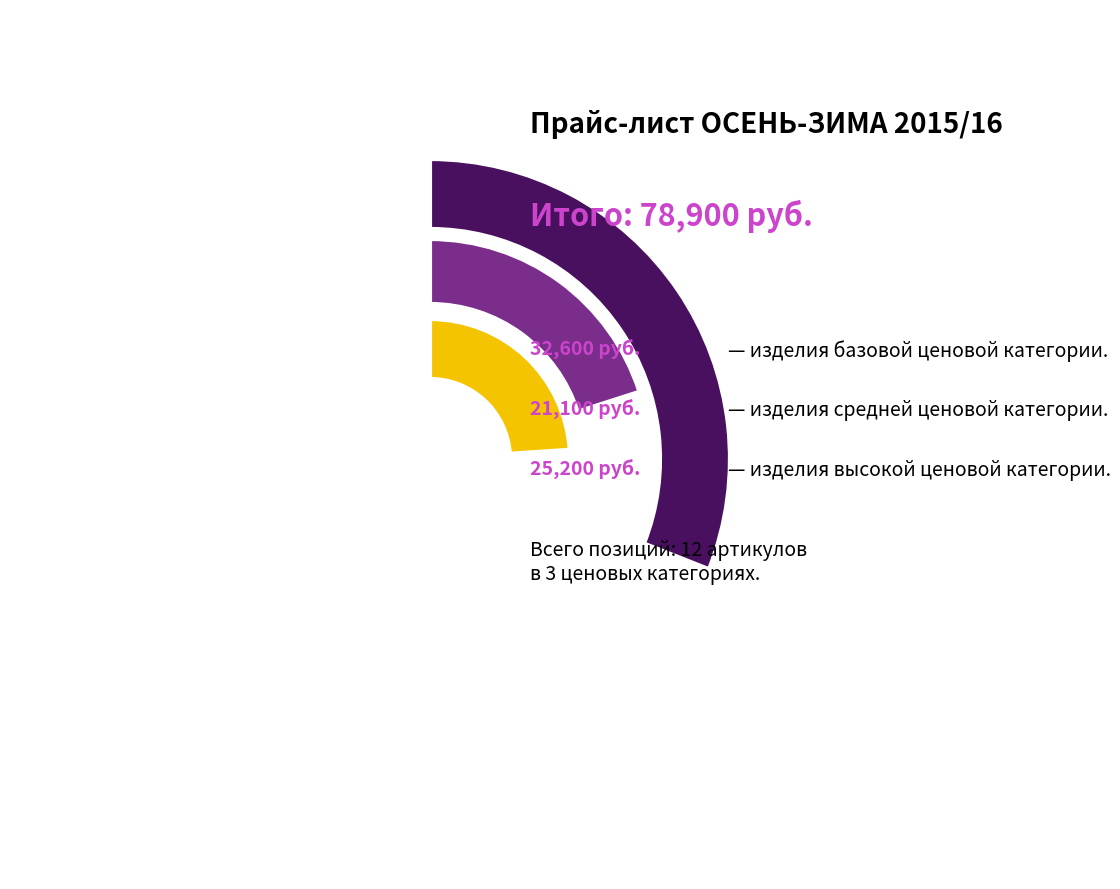

Is there a majority slice in this chart?

No